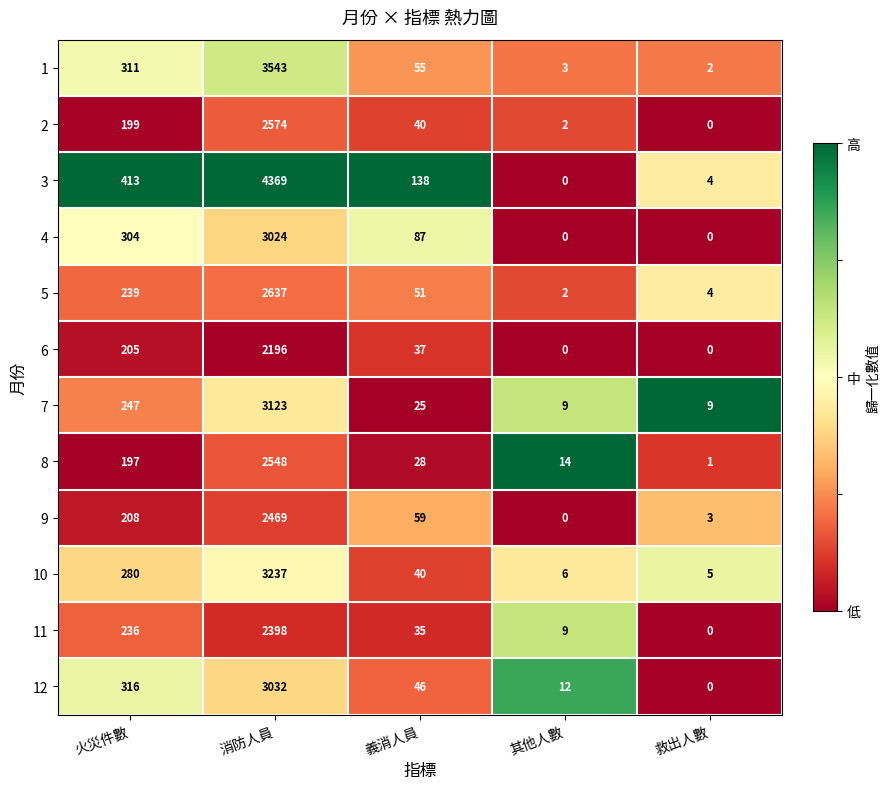

At which label does 6 first exceed 37?

火災件數